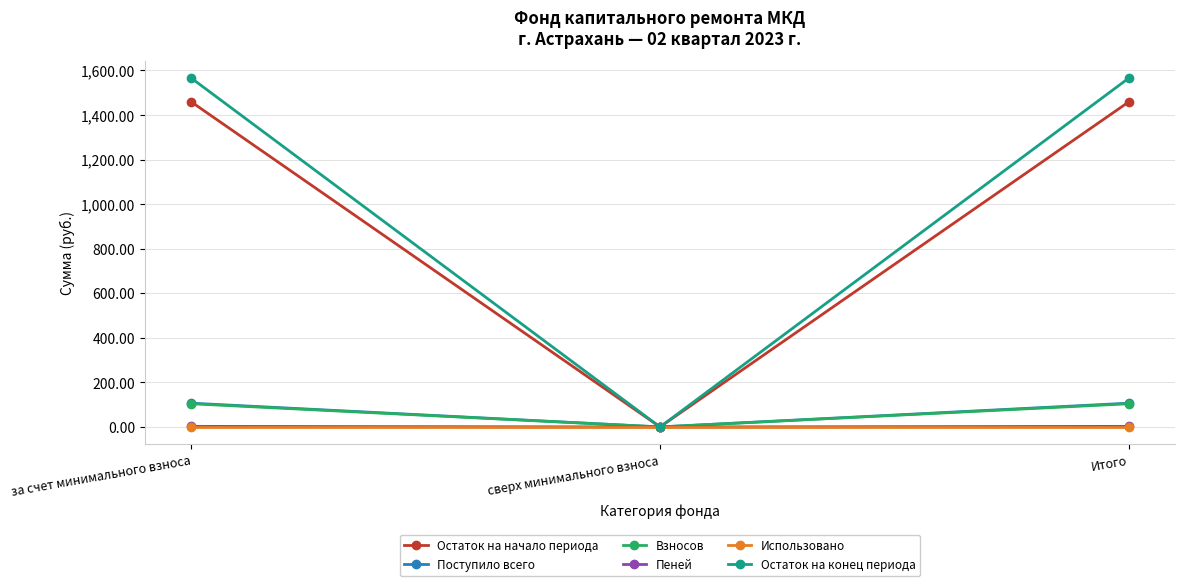

What is the label of the 2nd point from the right?

сверх минимального взноса